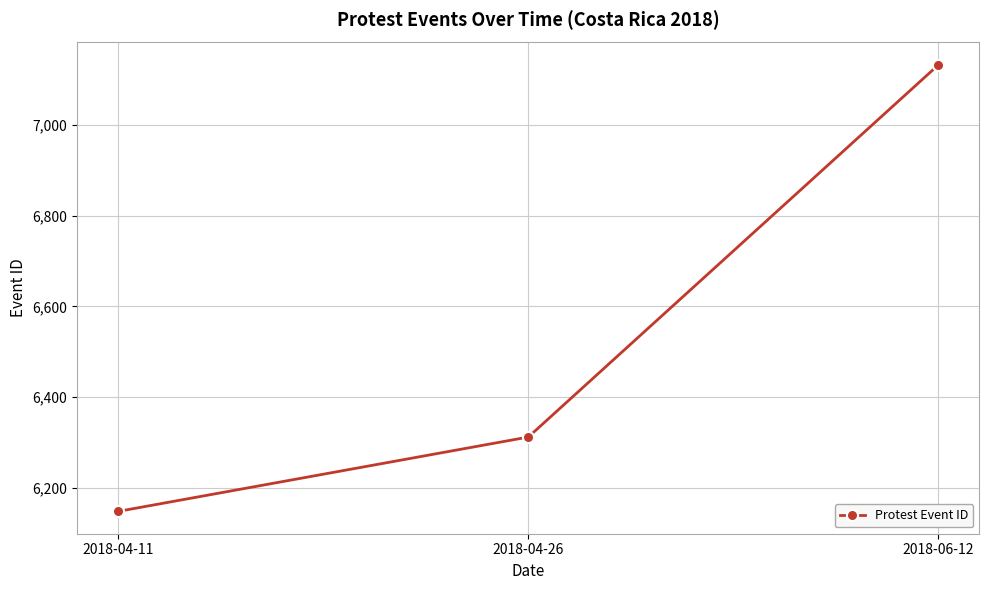

What is the sum of all values?

19593